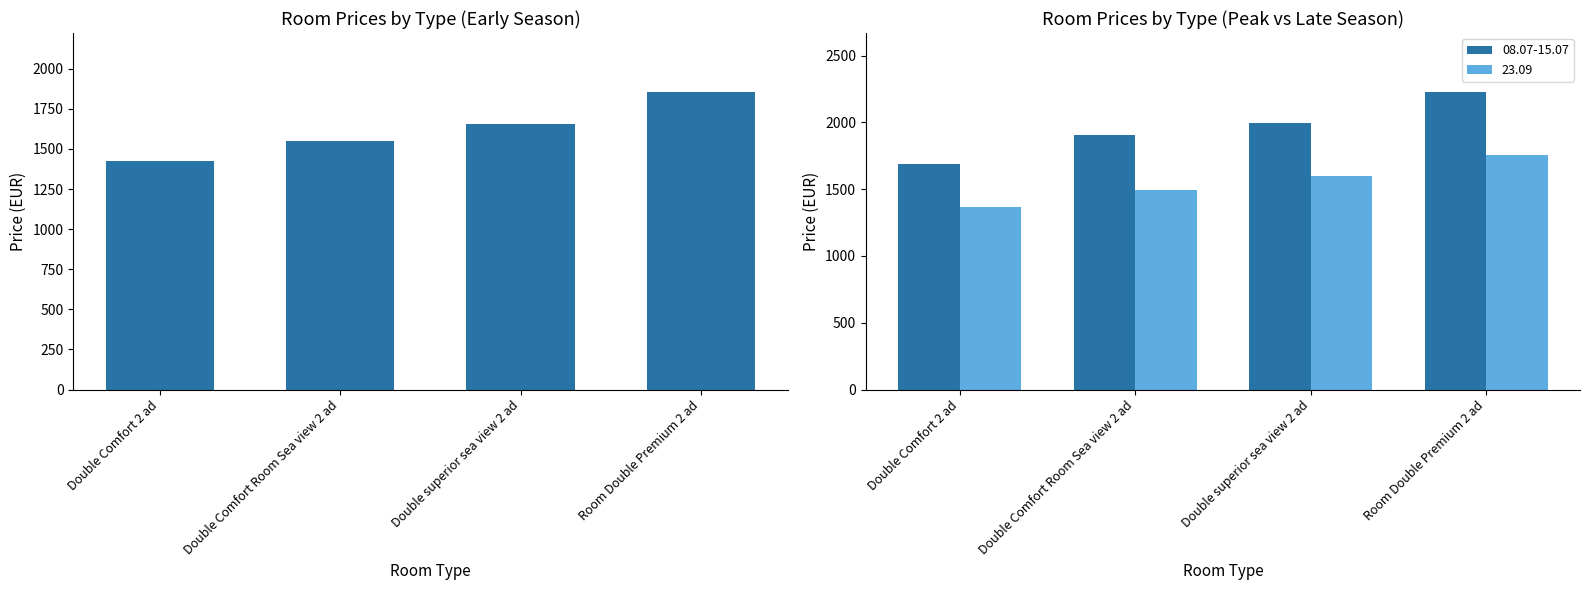

How many data points does each series have?

4